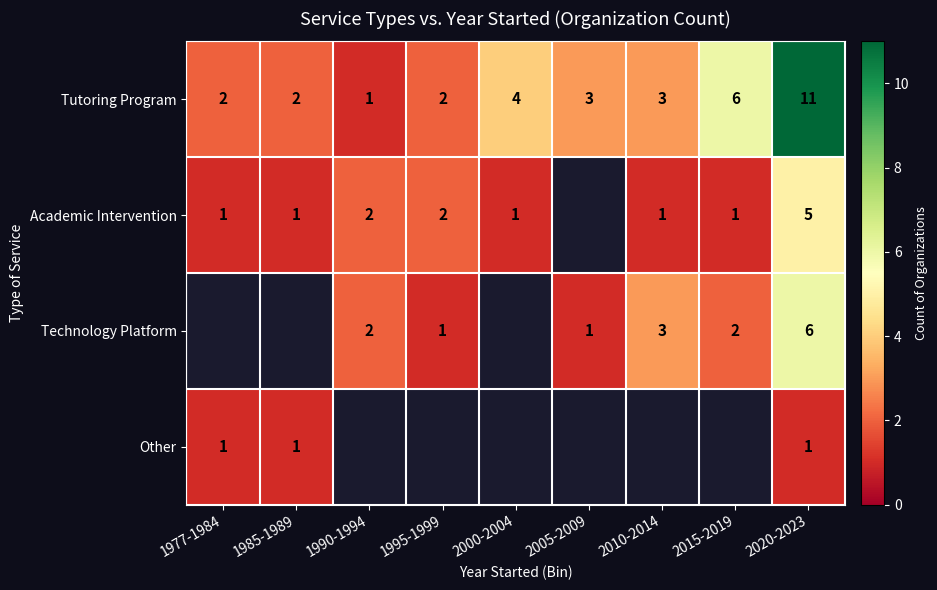

True or false: Tutoring Program has a value of 2.6 at 1977-1984.

False